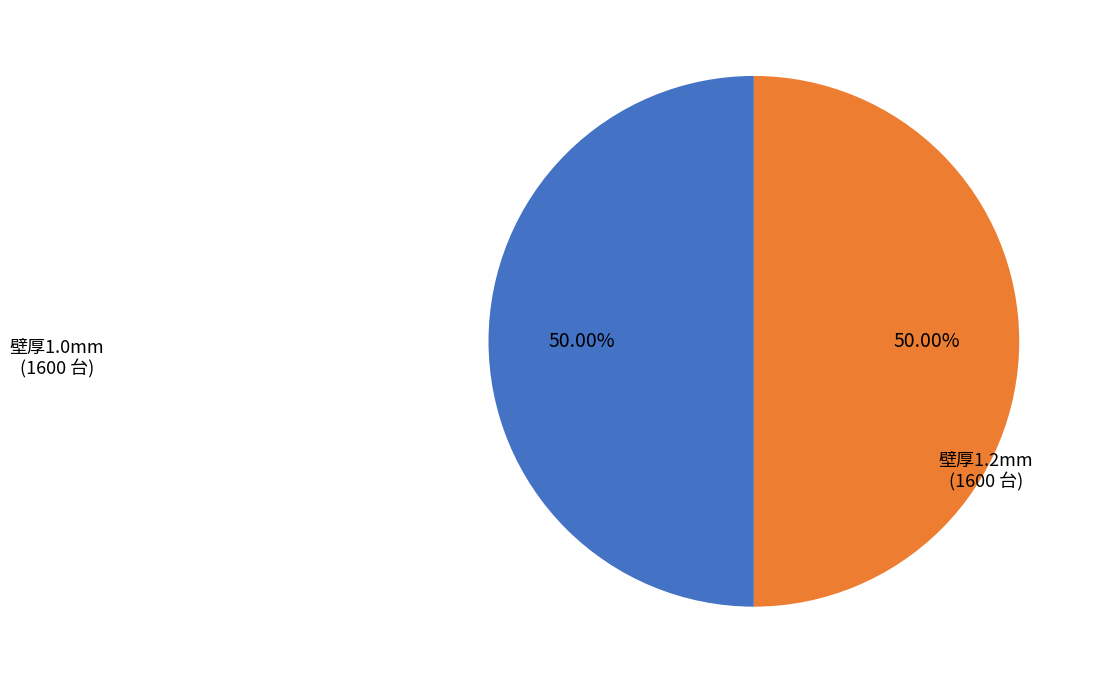

How many slices are in this pie chart?

2